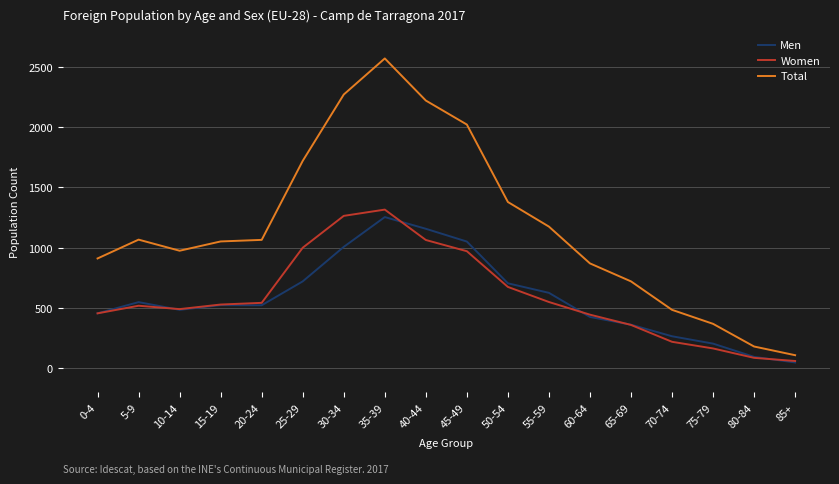

The value of Total at 70-74 is 484. True or false?

True